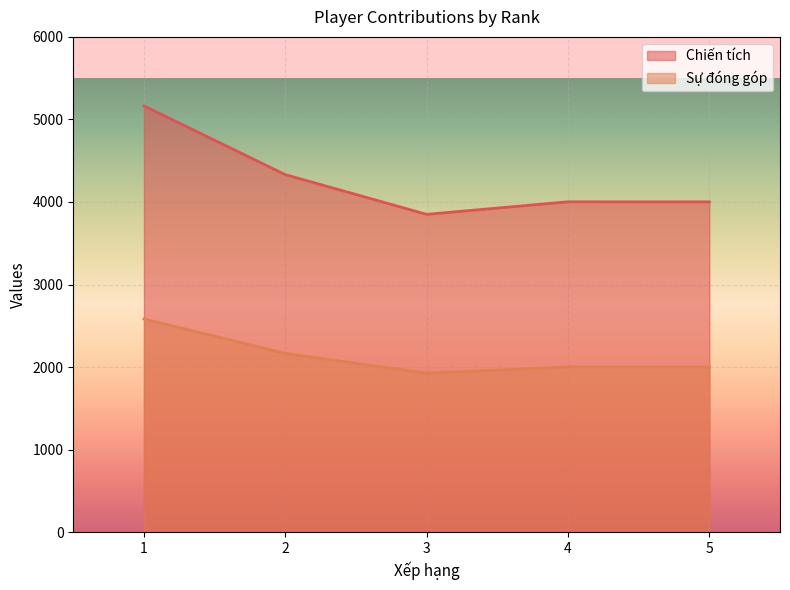

Reading left to right, list all the values displayed in this chart.

Chiến tích: 5164	4331	3850	4002	4001
Sự đóng góp: 2582	2165	1925	2001	2000